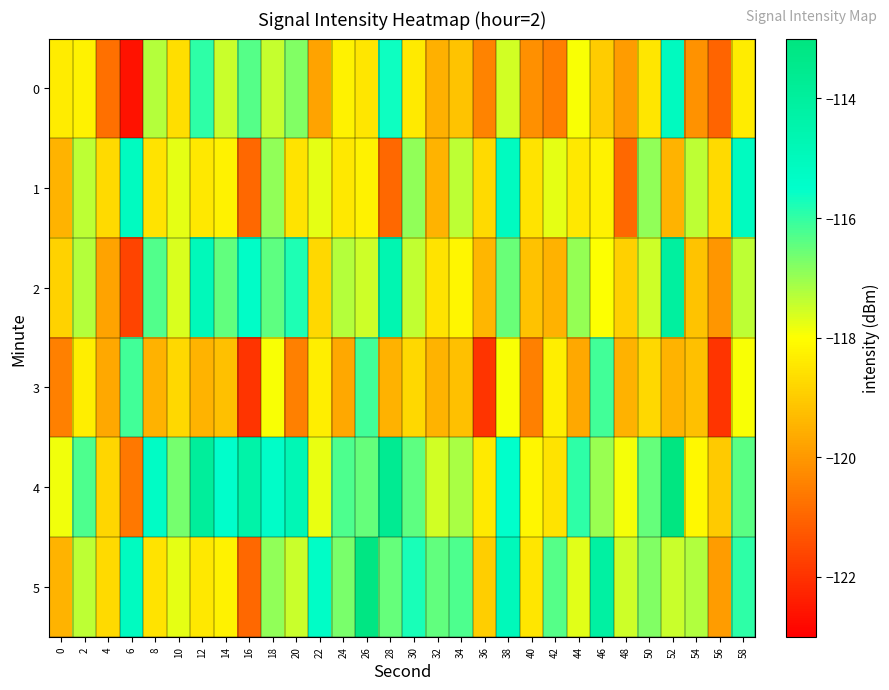

What is the greatest value displayed?

-113.1